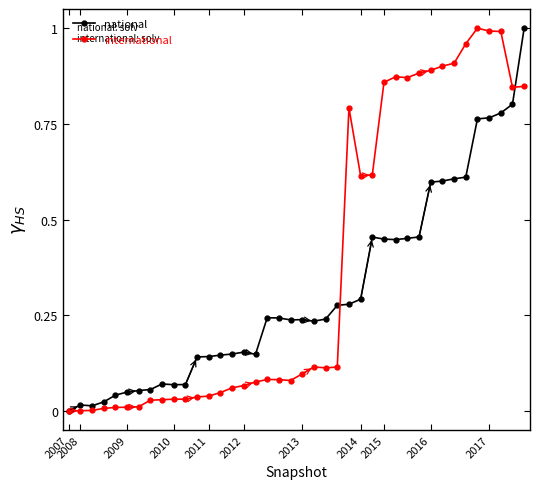

Which series has the largest total across all categories?

international